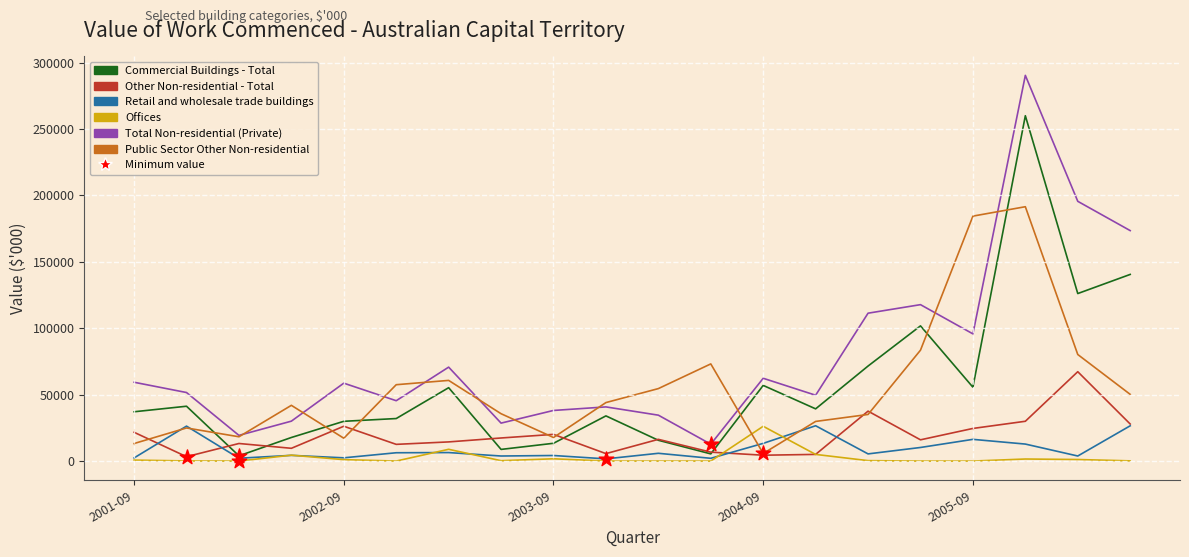

At how many categories does at least one series exceed 215562?

1